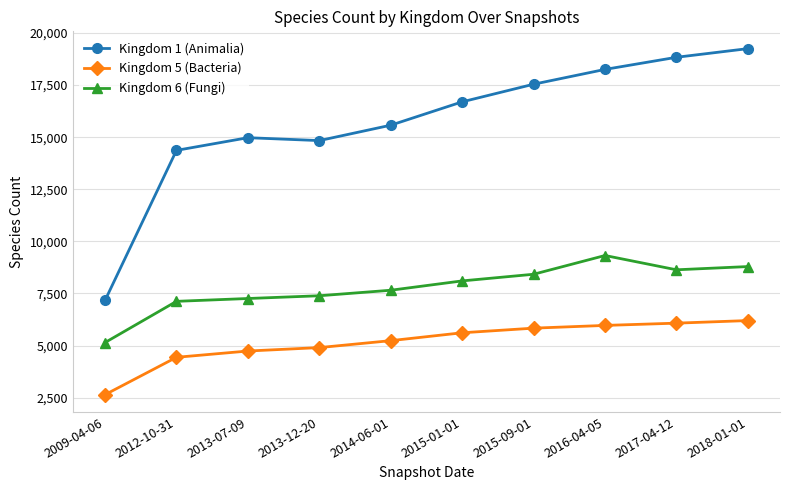

How many data points in Kingdom 1 (Animalia) are less than 16697?

5